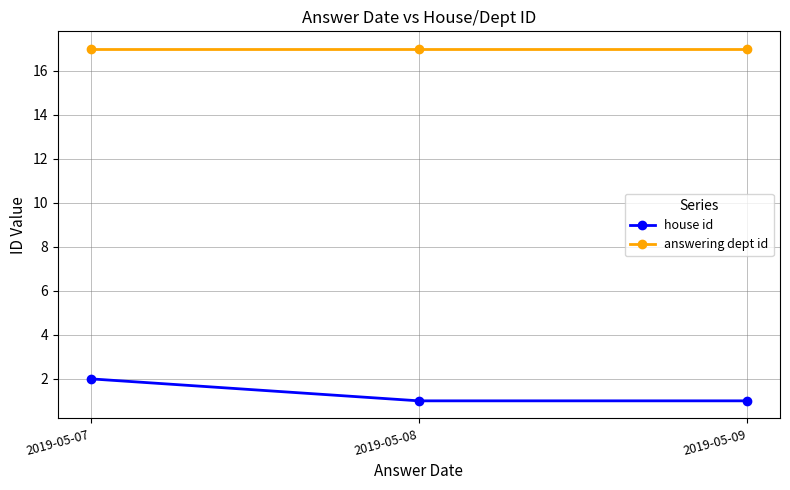

What is the value of the answering dept id point at the 1st from the left?

17